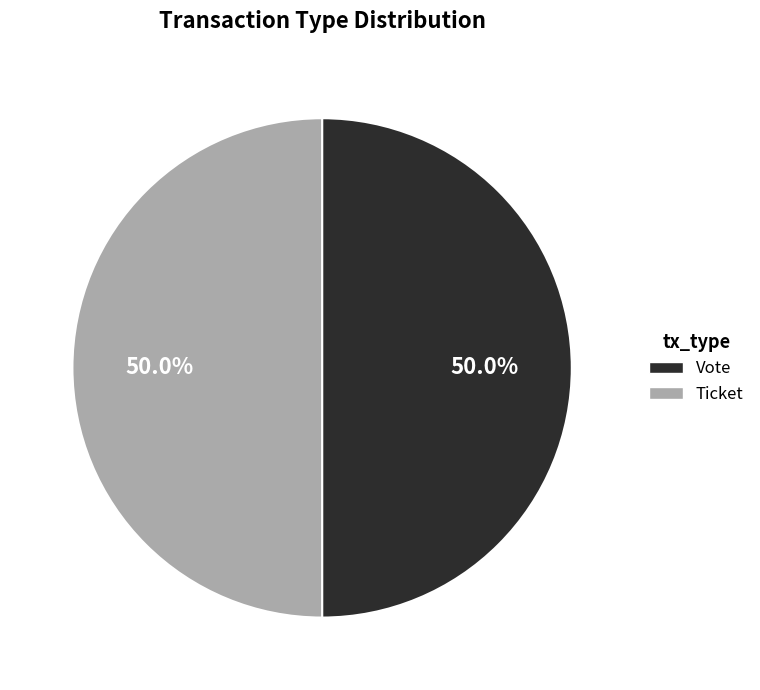

Combined, do Vote and Ticket account for over 50%?

Yes